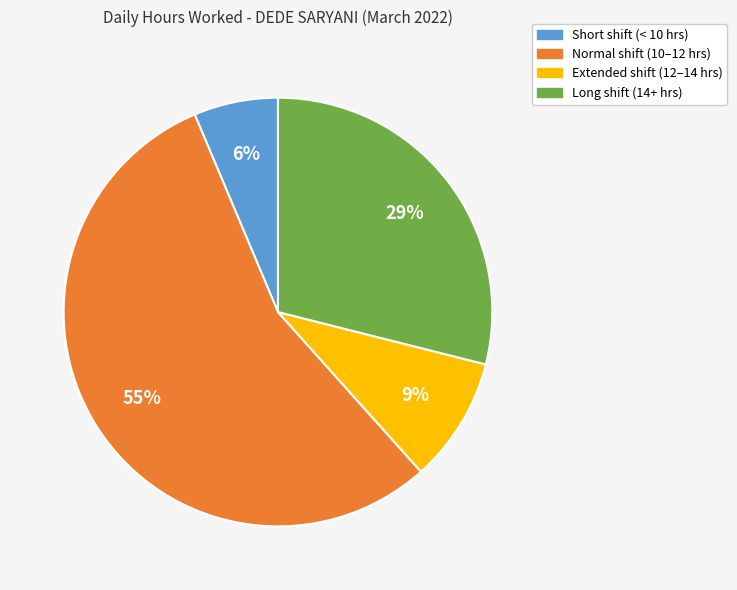

Does any single category account for the majority?

Yes